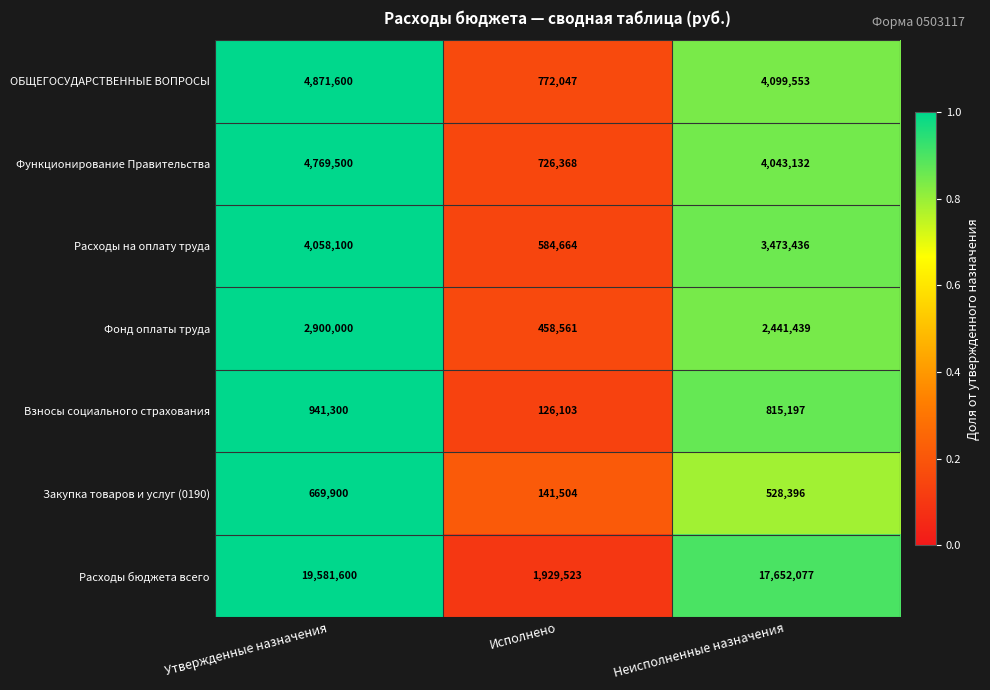

Which category has the lowest value across all series?

Исполнено